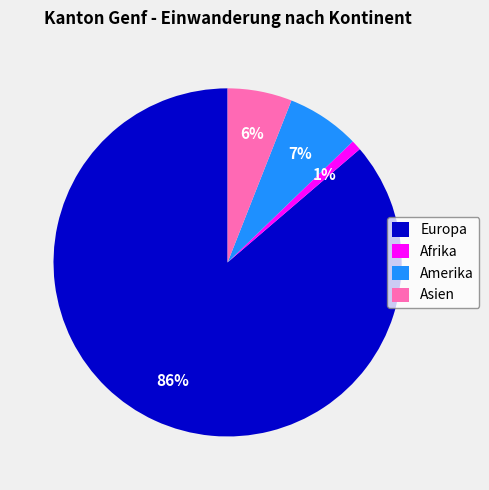

Rank the categories by value from highest to lowest.

Europa, Amerika, Asien, Afrika